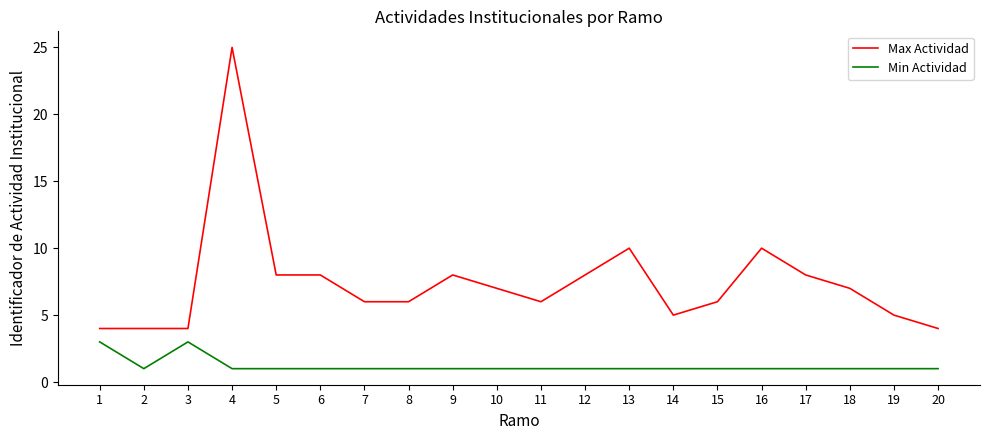

True or false: Max Actividad and Min Actividad intersect in this chart.

False